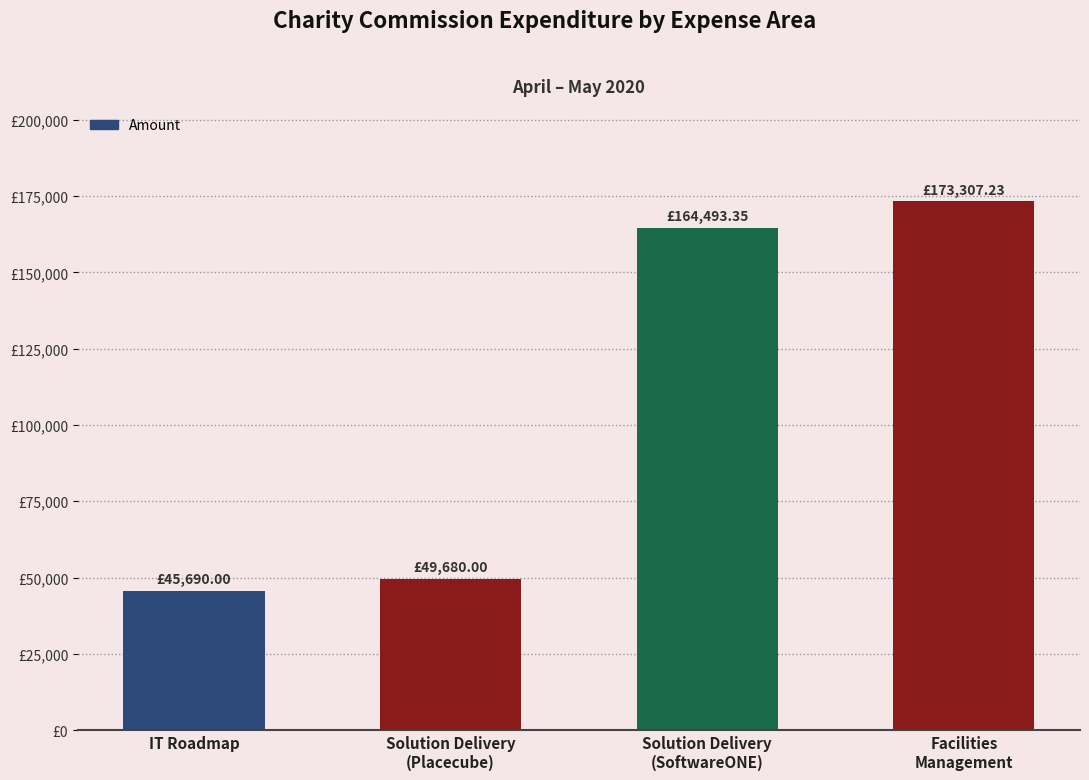

List the labels in order of value, smallest first.

IT Roadmap, Solution Delivery
(Placecube), Solution Delivery
(SoftwareONE), Facilities
Management